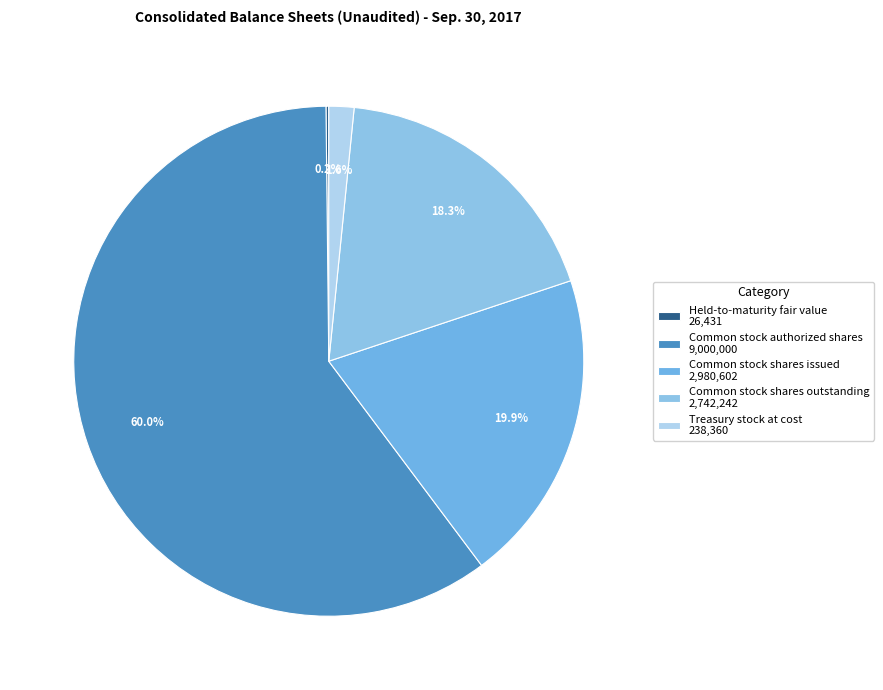

What percentage is NOT represented by Common stock authorized shares?

40.0%